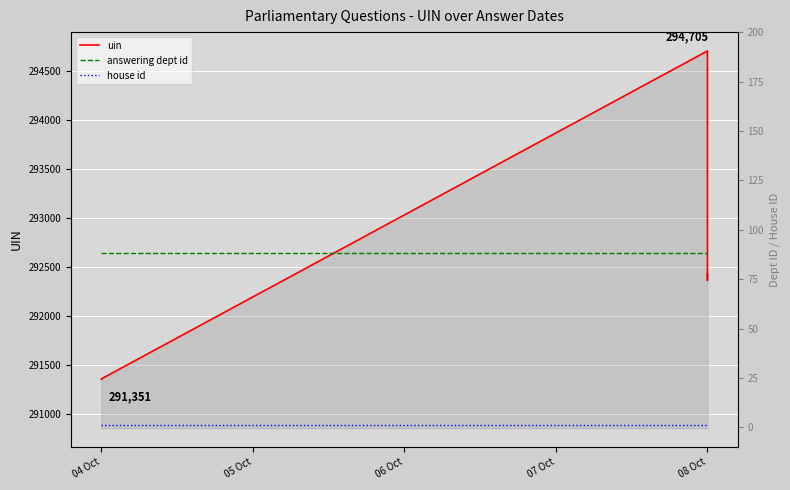

Which label corresponds to the largest value in the chart?

08 Oct